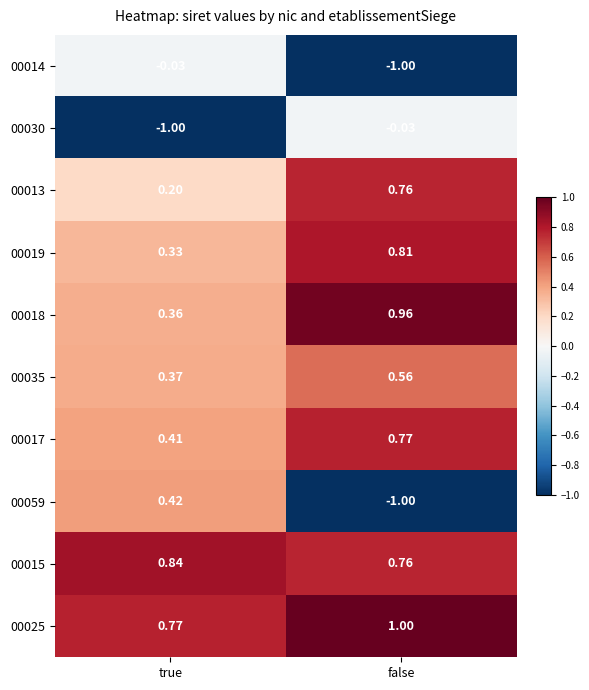

How many distinct data groups are displayed?

10